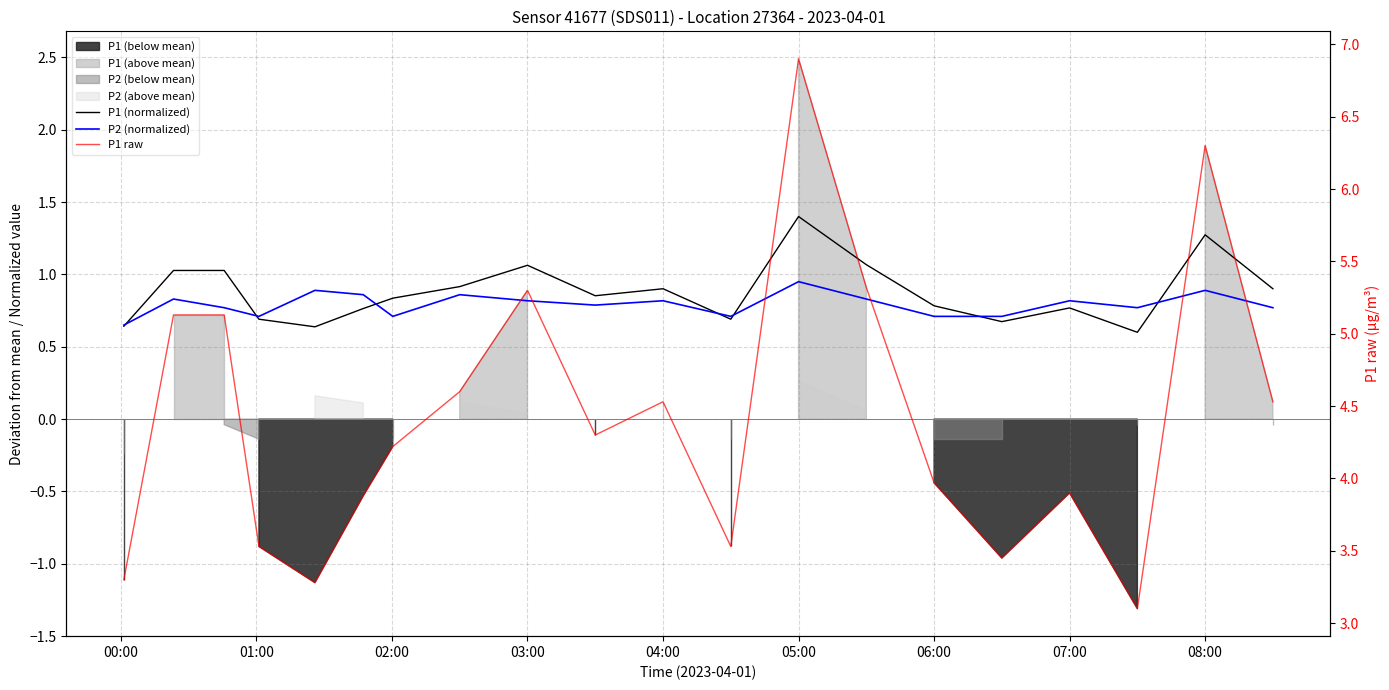

The P2 (normalized) series shows 0.9 at 08:00. True or false?

True